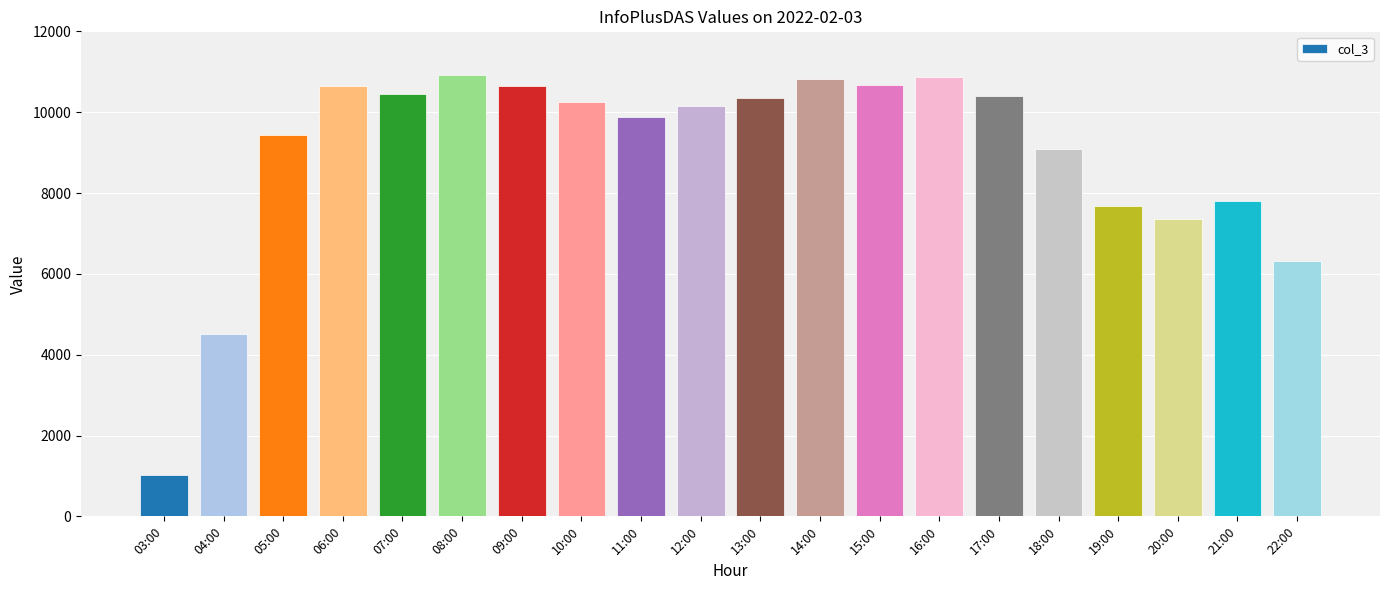

Which category has the lowest value across all series?

03:00